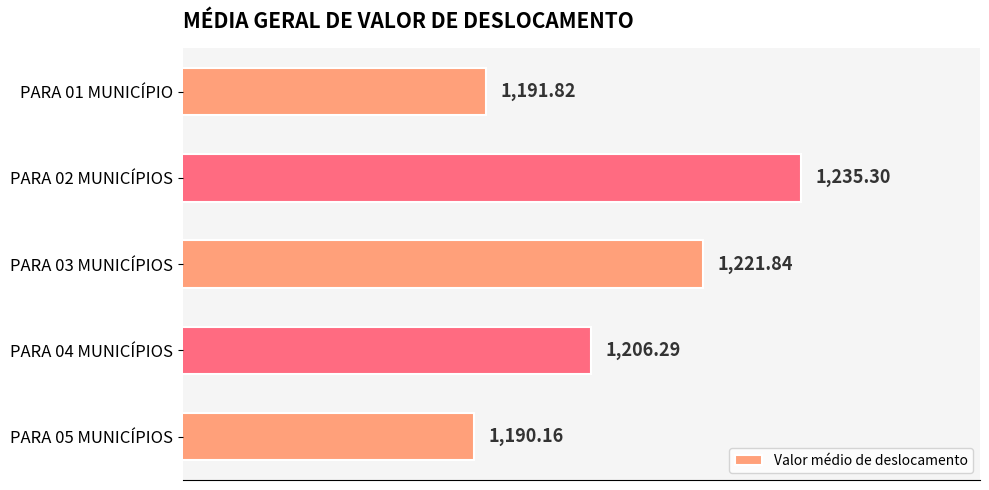

Approximately how many times larger is the value at PARA 01 MUNICÍPIO compared to PARA 04 MUNICÍPIOS?

1.0